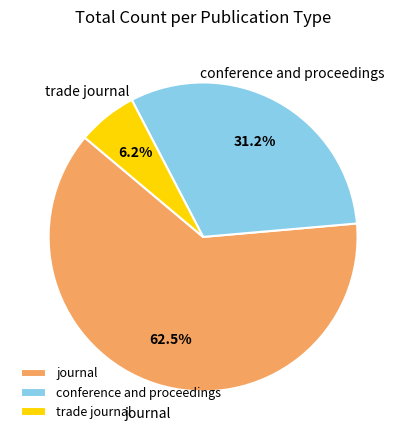

What percentage is the trade journal slice, to the nearest percent?

6%